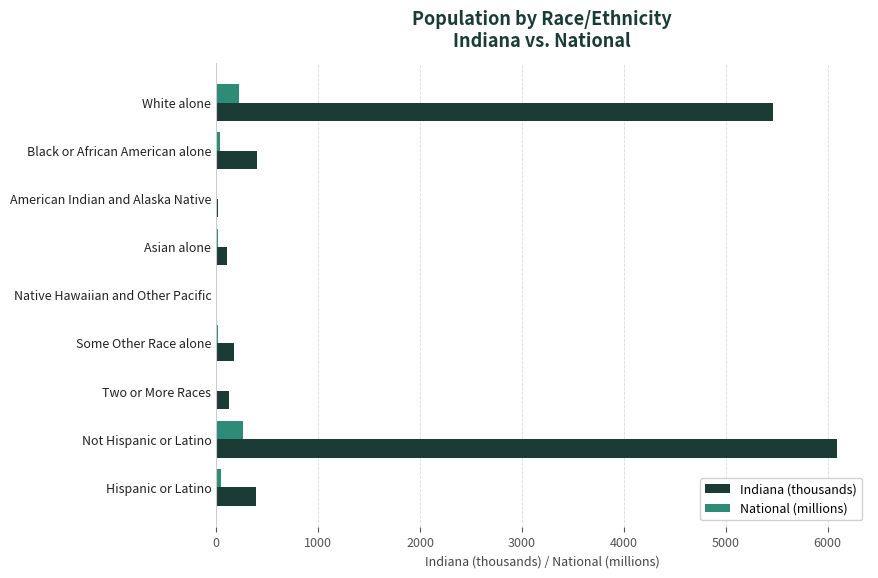

Which label corresponds to the largest value in the chart?

Not Hispanic or Latino